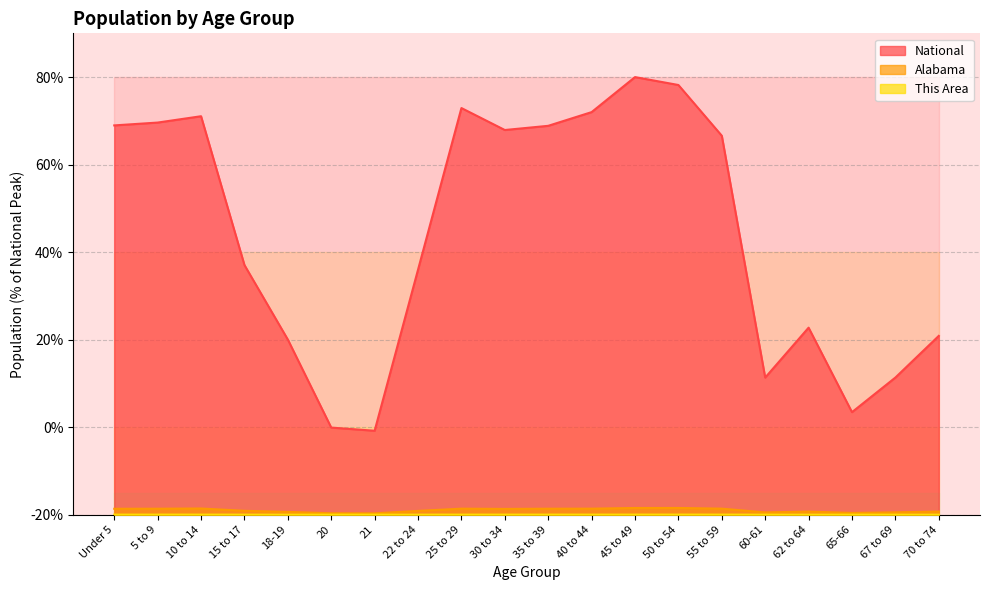

Between 25 to 29 and 21, which is larger?

25 to 29